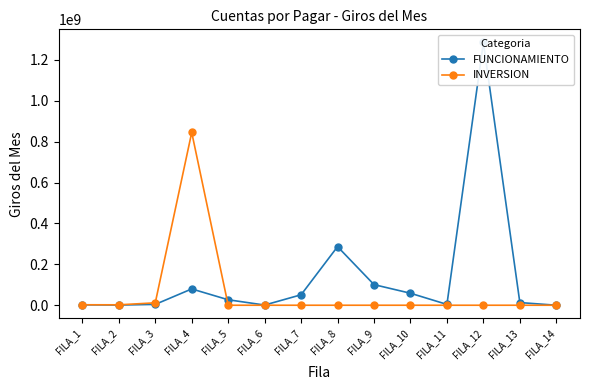

How many intersections are there between FUNCIONAMIENTO and INVERSION?

1